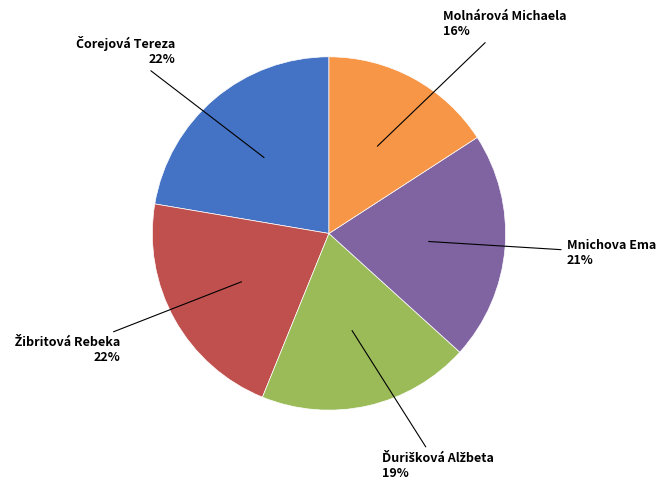

Is there a majority slice in this chart?

No